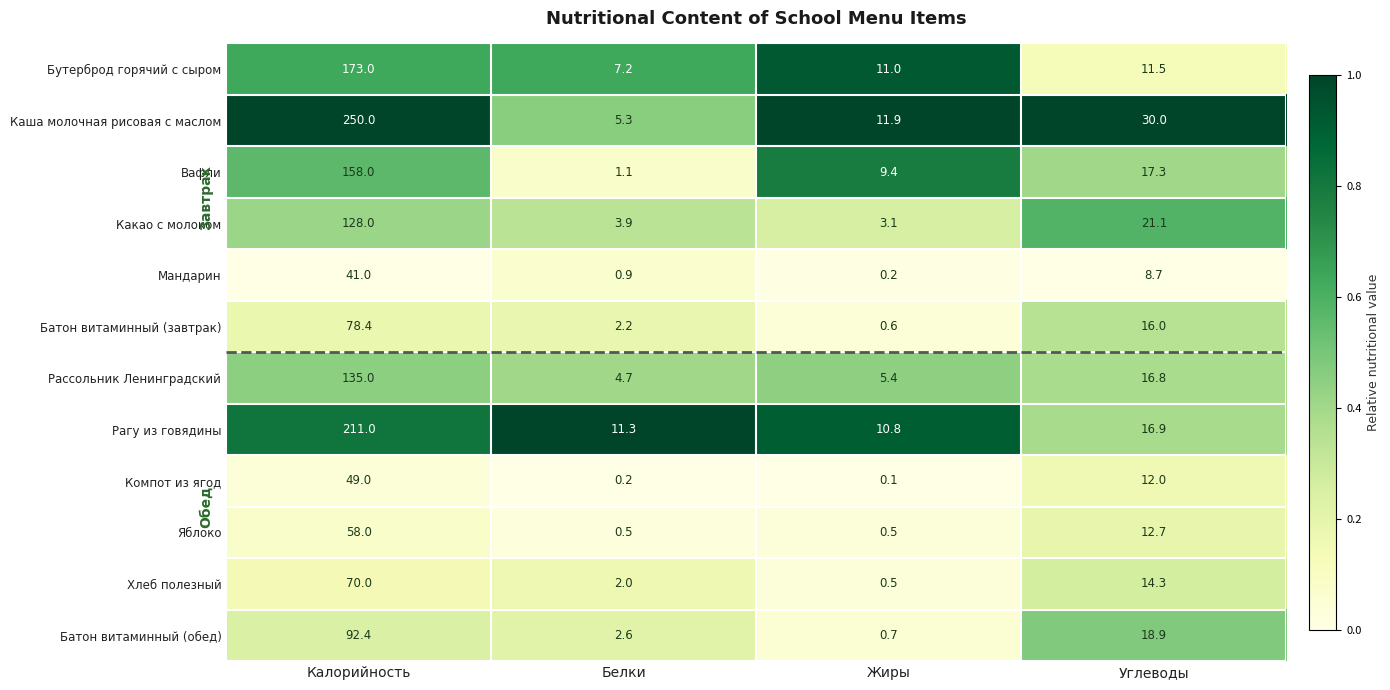

How many categories are shown in the chart?

4